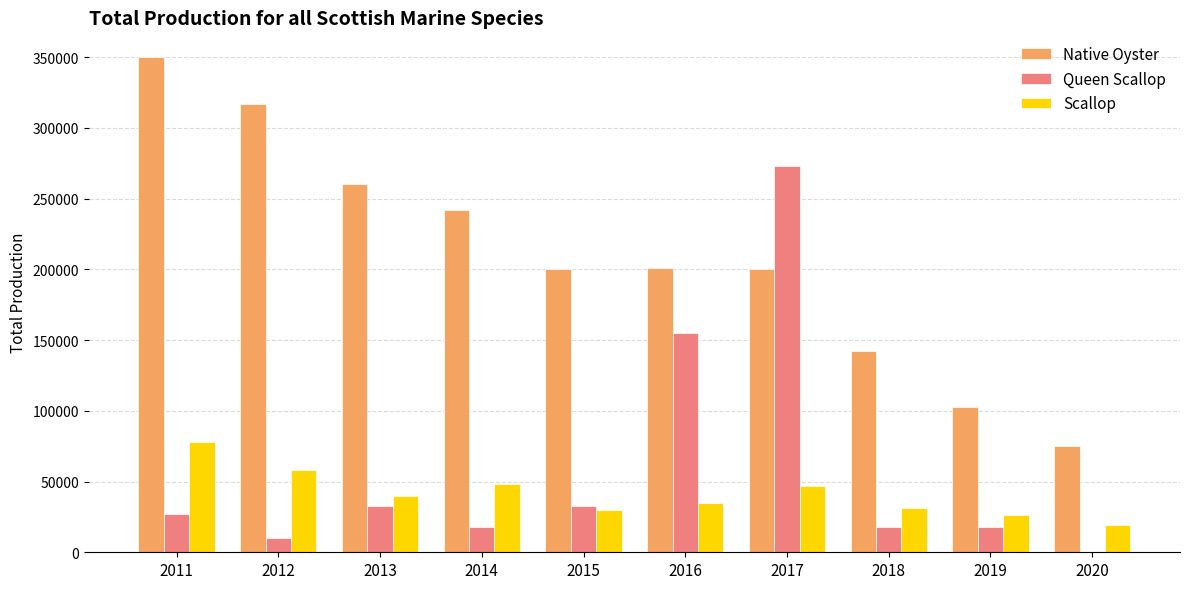

What is the sum of the Native Oyster values at 2019 and 2018?

245000